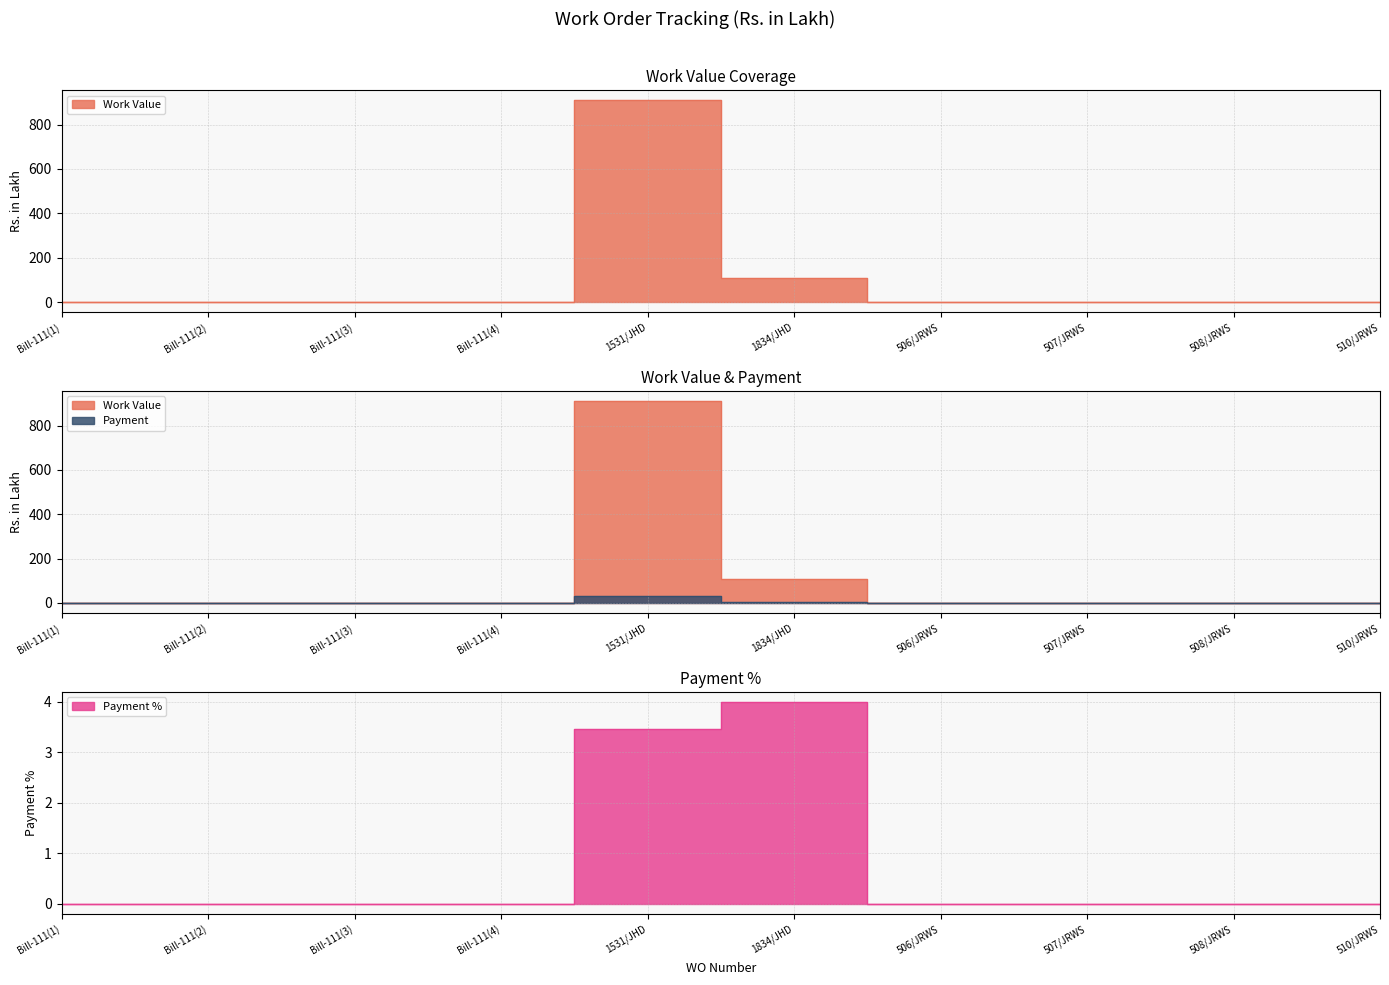

What is the sum of all Payment % values?

7.5